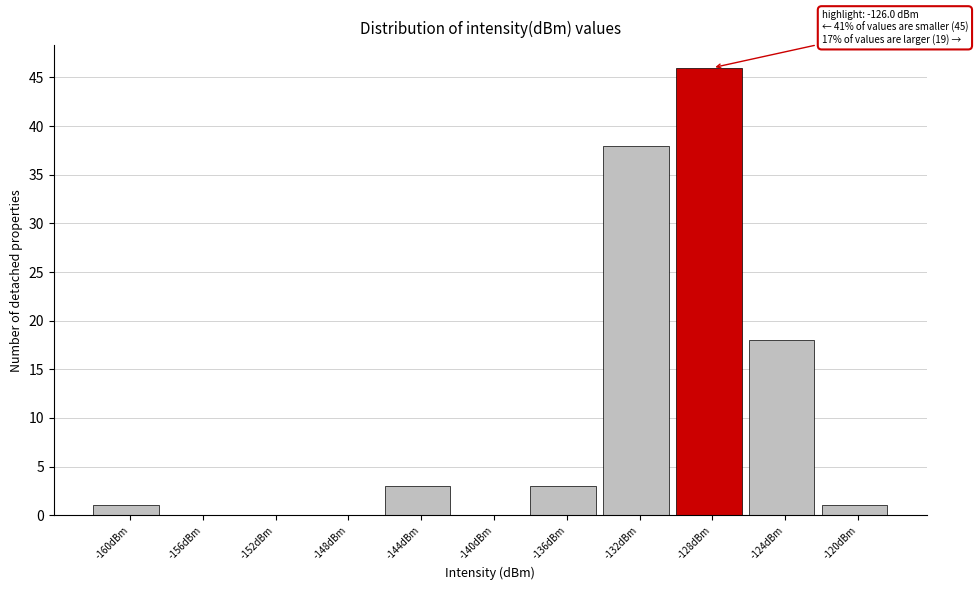

Reading right to left, list all the values displayed in this chart.

-120dBm=1	-124dBm=18	-128dBm=46	-132dBm=38	-136dBm=3	-140dBm=0	-144dBm=3	-148dBm=0	-152dBm=0	-156dBm=0	-160dBm=1